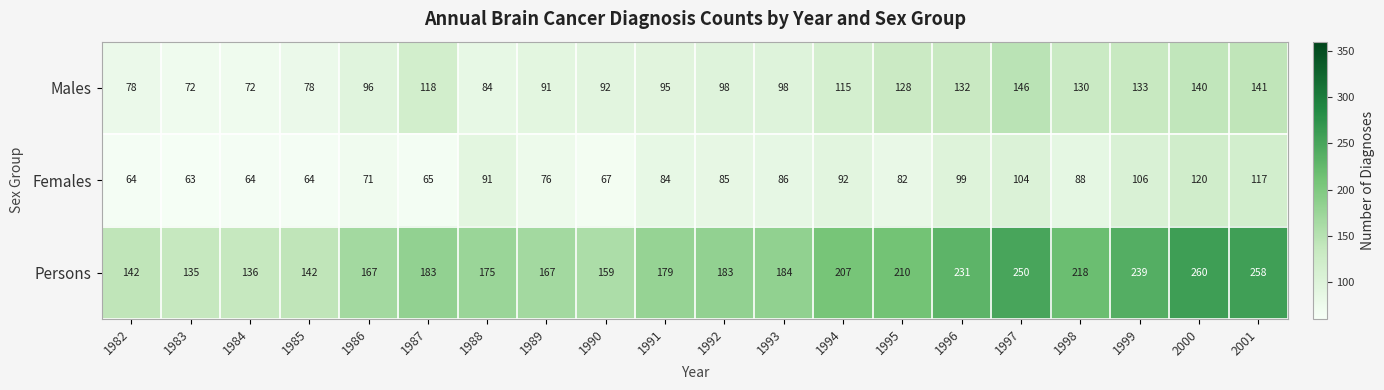

Read the Males value at 1996.

132